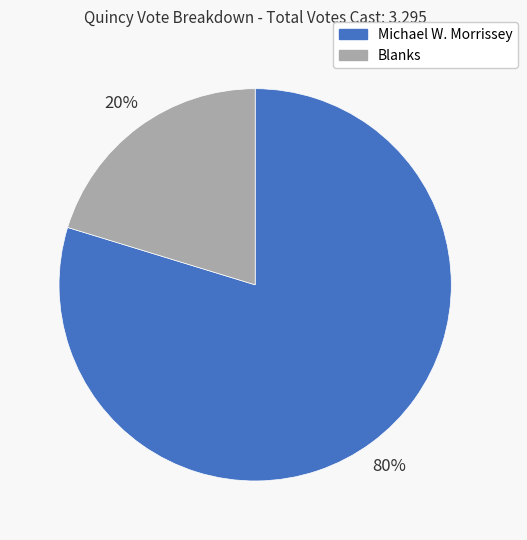

To the nearest percent, what portion does Blanks represent?

20%